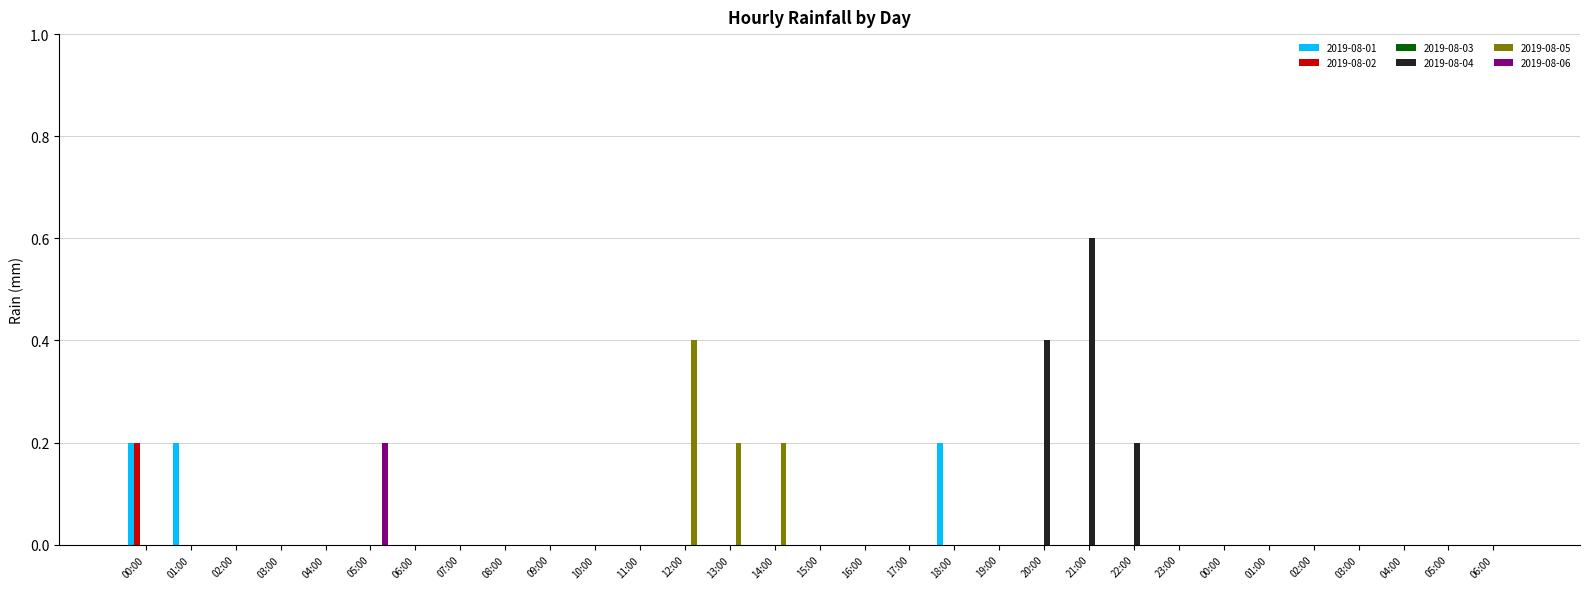

What is the label of the 10th bar from the left?

09:00